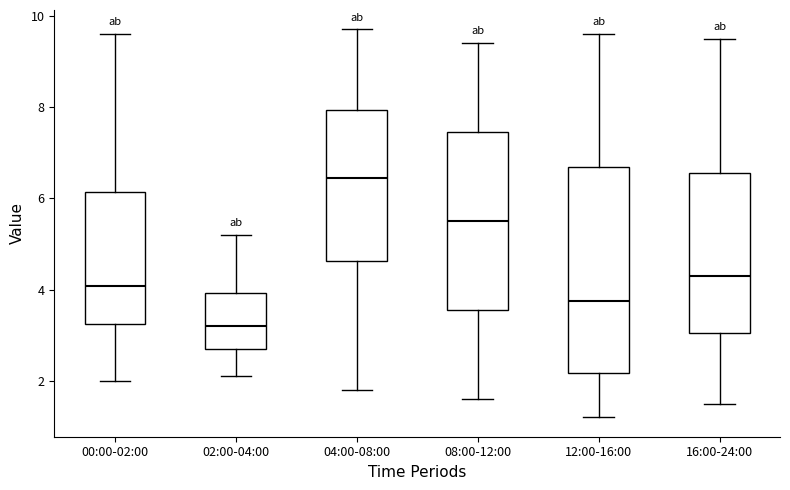

Where does the lower whisker of the box for 08:00-12:00 end on the y-axis? The values are not printed on the chart, so give them approximately, as read against the axis.

1.6